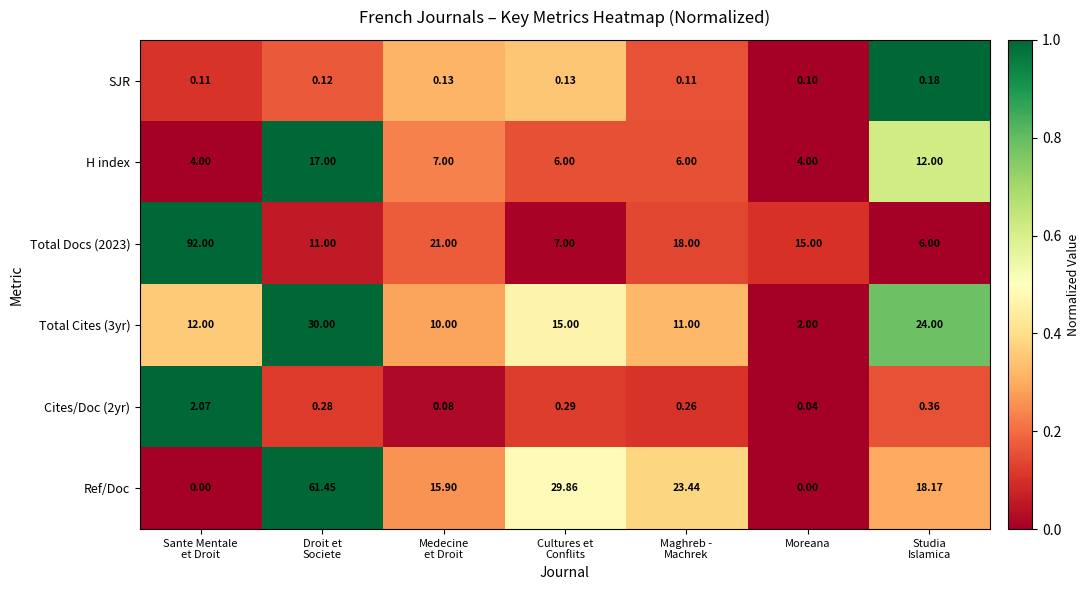

At which label is SJR closest to 0?

Moreana